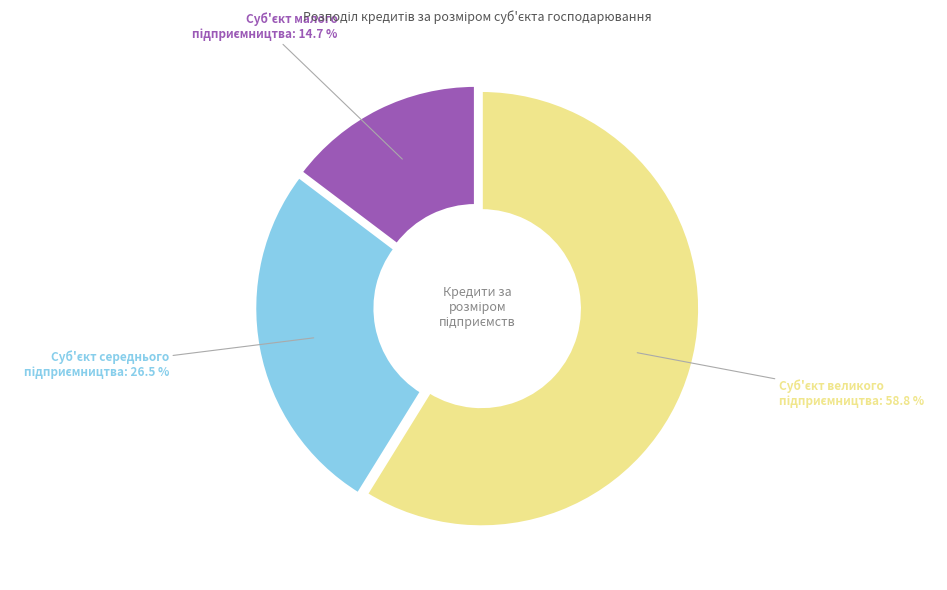

Is there any slice that represents more than half of the pie?

Yes